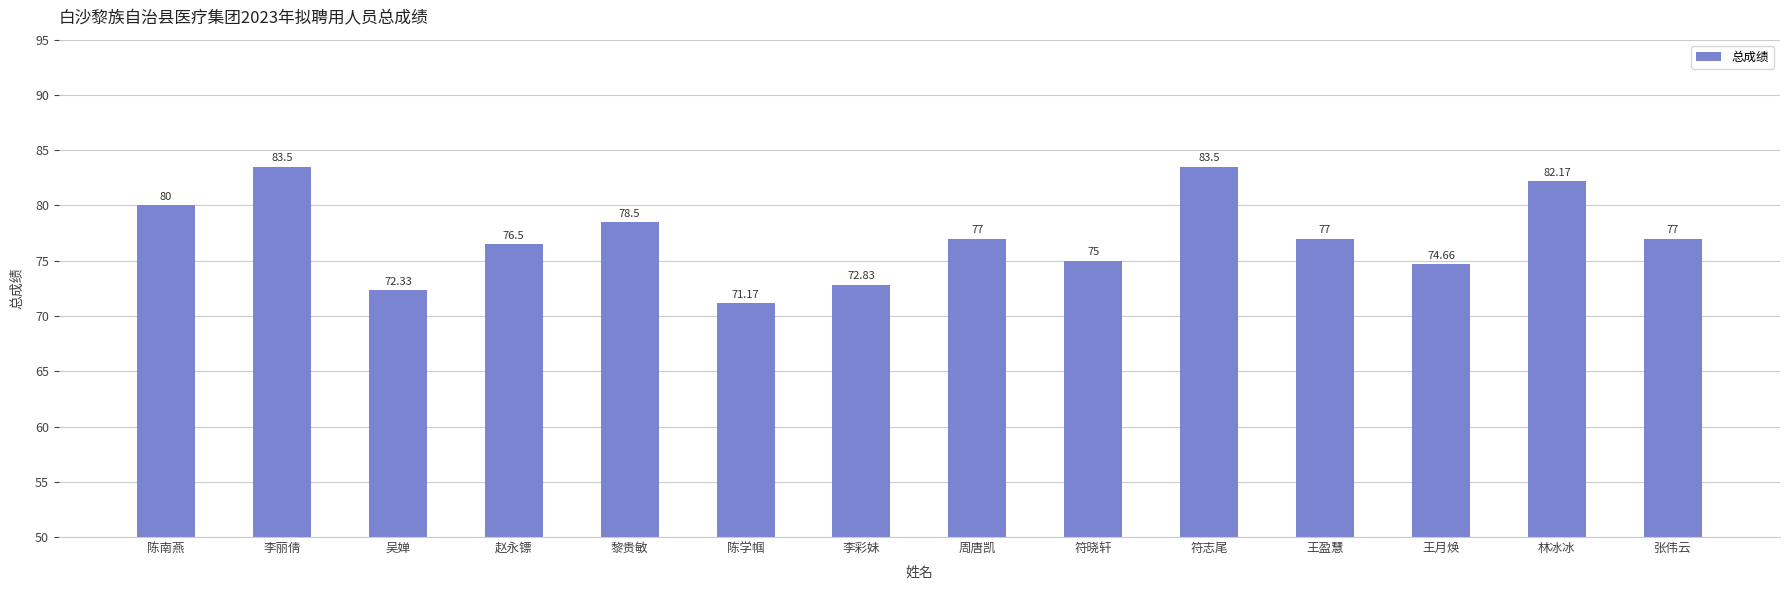

Which has a higher value, 周唐凯 or 陈学帼?

周唐凯